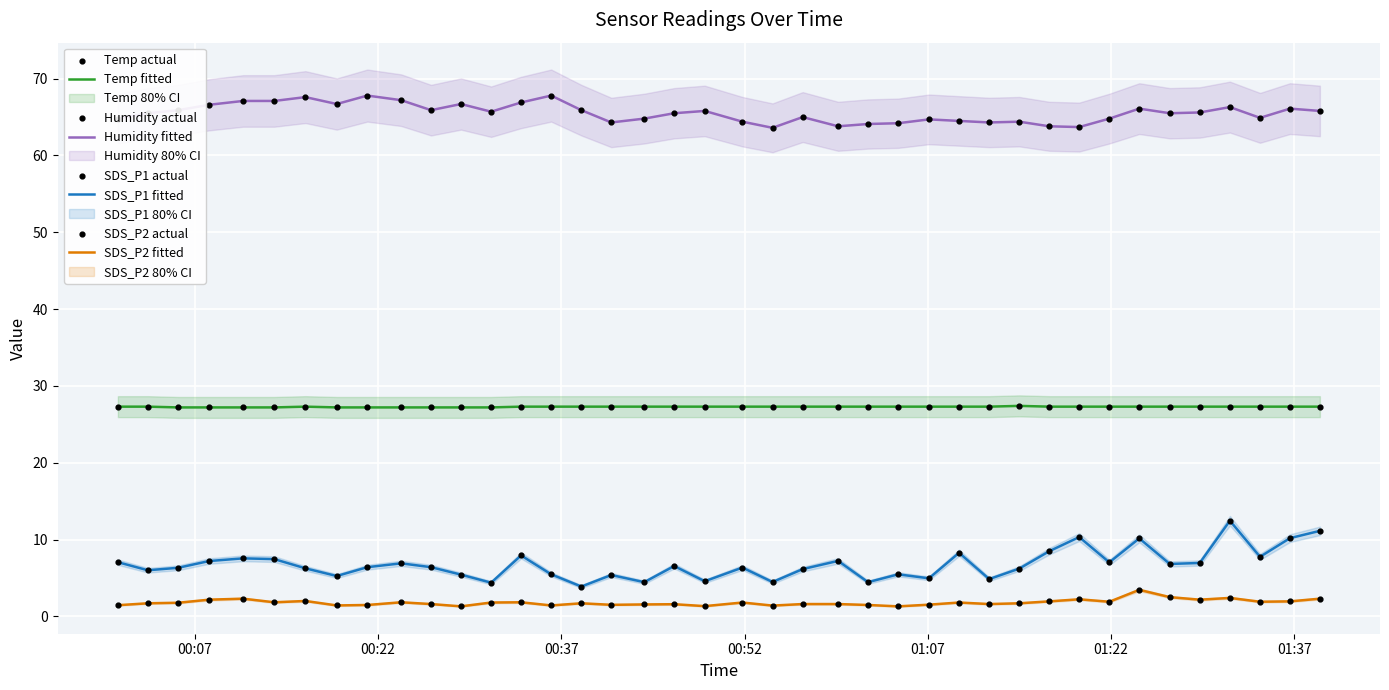

Which series reaches the maximum Y coordinate?

Humidity